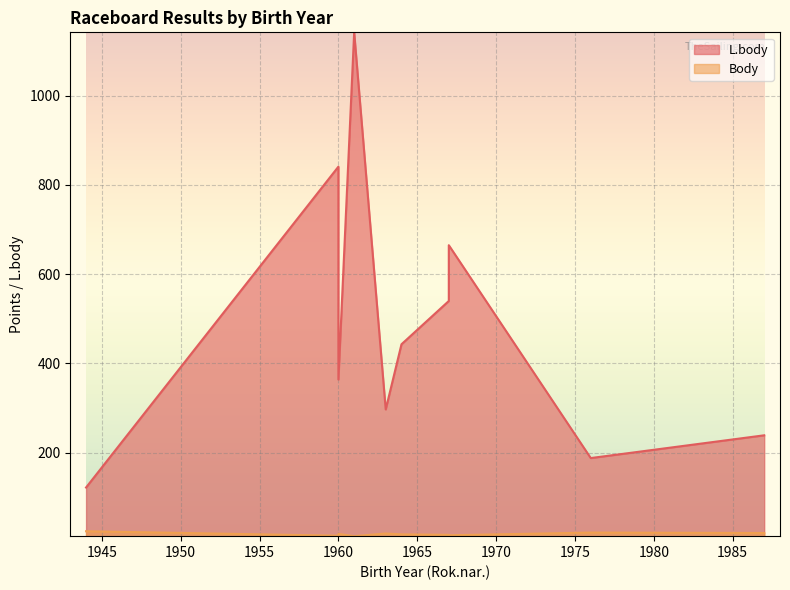

List the series in order of their overall mean, lowest first.

Body, L.body